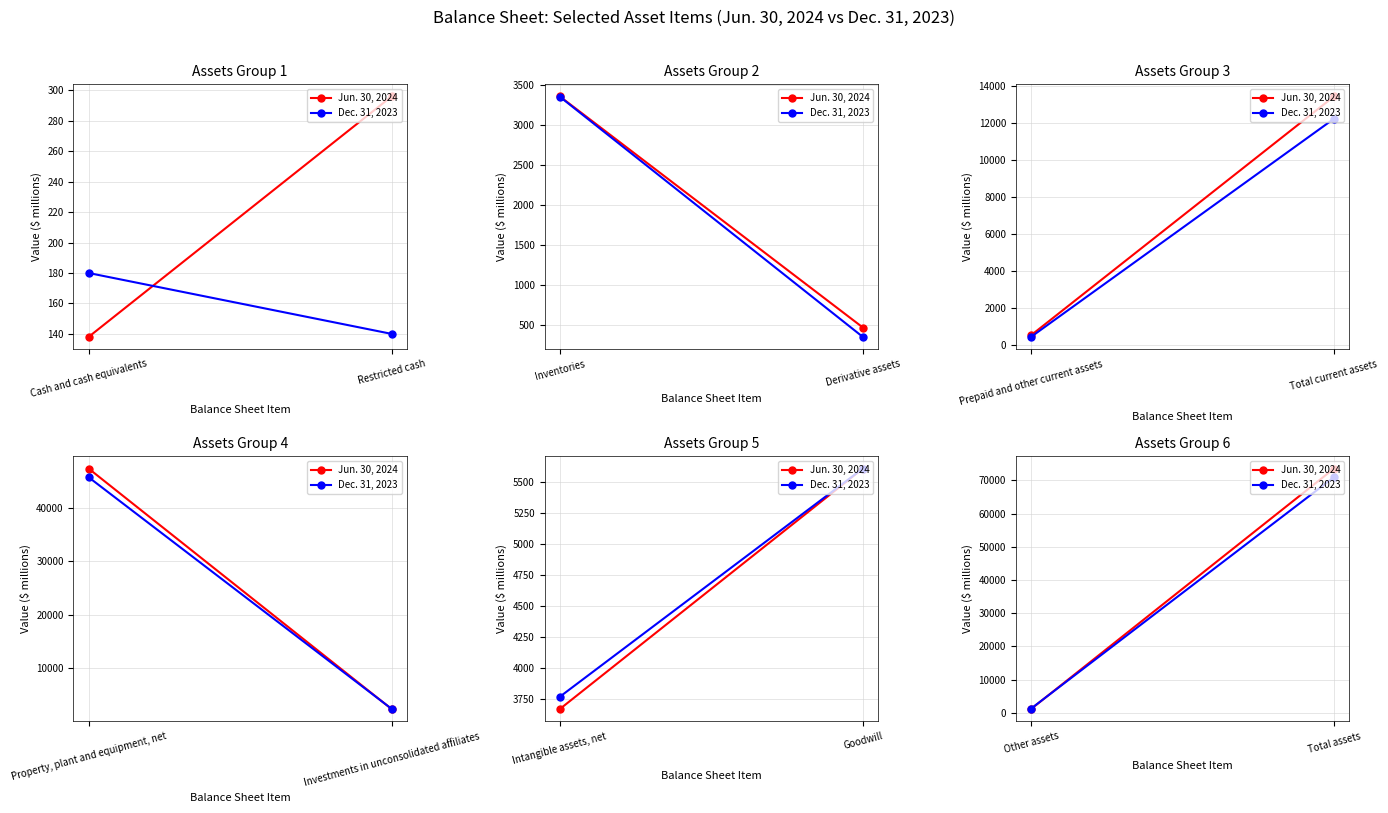

What is the maximum value shown in the chart?

73561